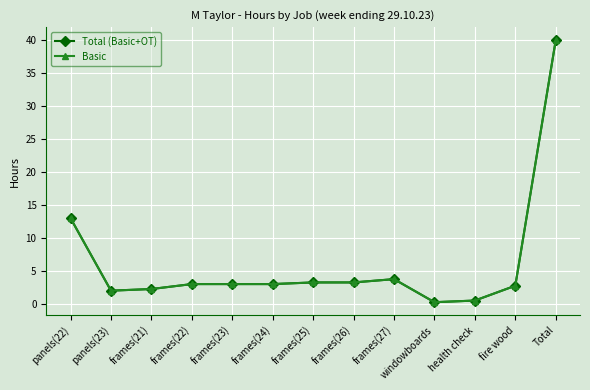

What position from the right is windowboards?

4